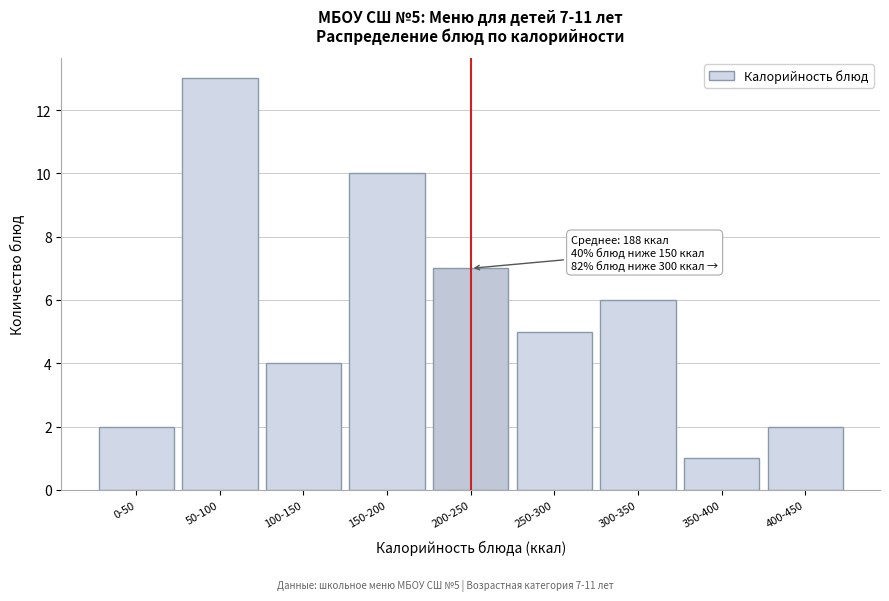

Reading left to right, extract all data points from this chart.

0-50=2	50-100=13	100-150=4	150-200=10	200-250=7	250-300=5	300-350=6	350-400=1	400-450=2